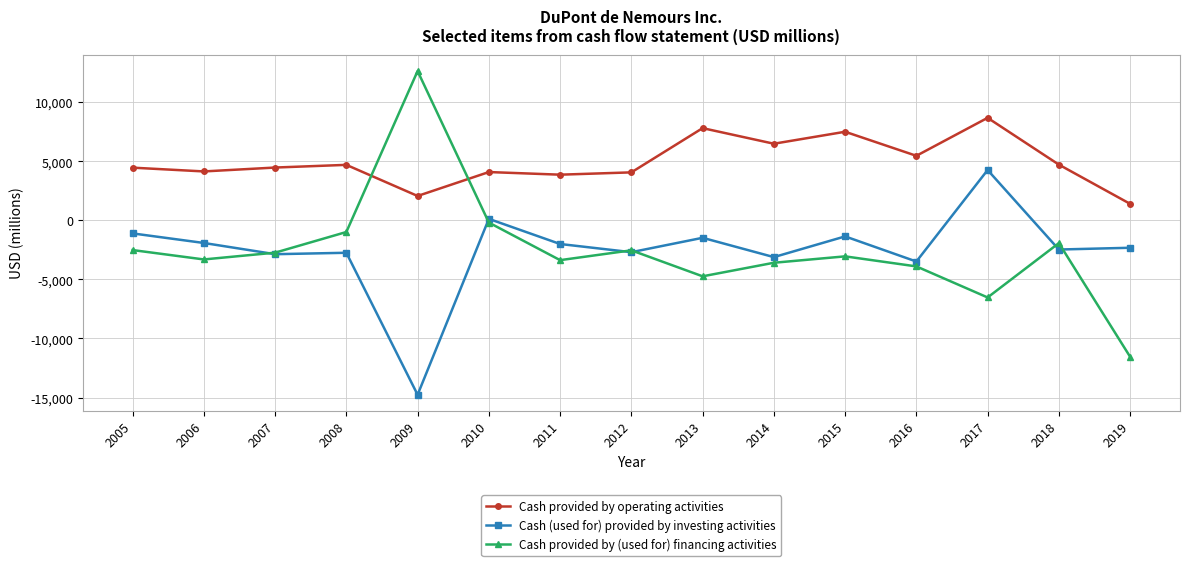

List the series in order of their peak value, highest first.

Cash provided by (used for) financing activities, Cash provided by operating activities, Cash (used for) provided by investing activities